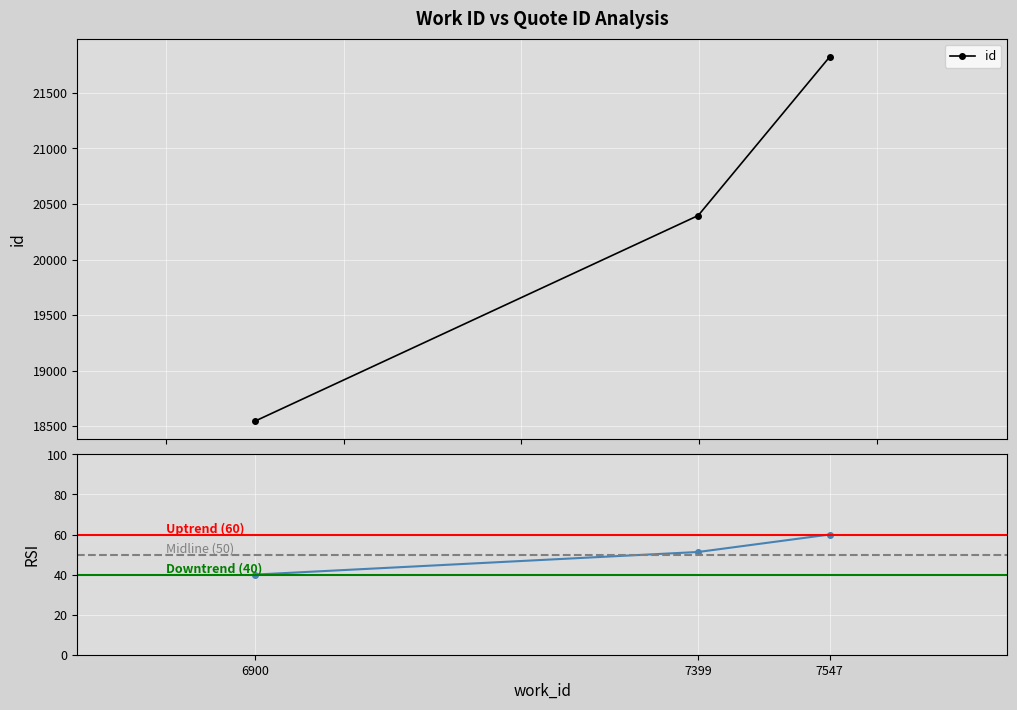

Is this an area chart (filled region under the line)?

No